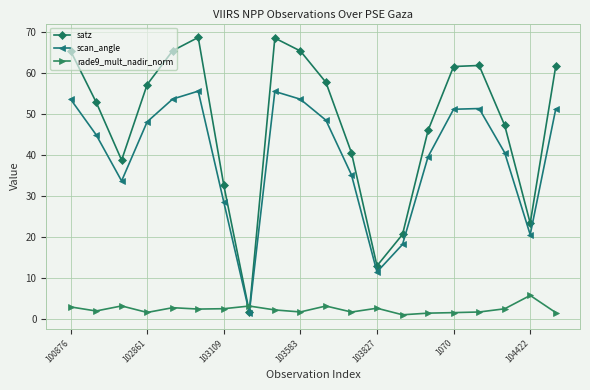

True or false: rade9_mult_nadir_norm has more than 0 points higher than both neighbors.

True